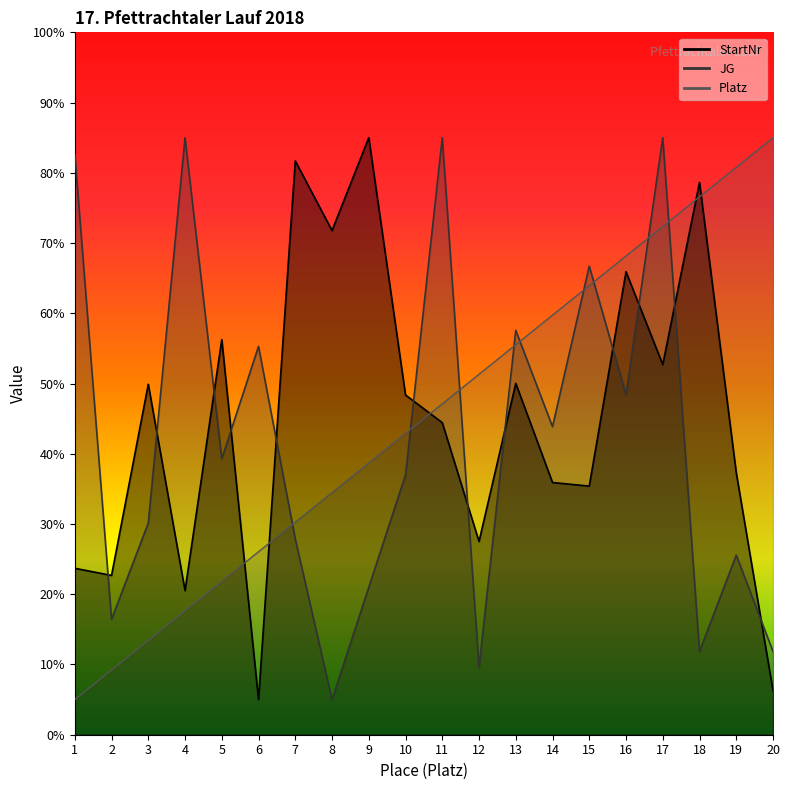

In StartNr, how many points are lower than both neighbors (excluding endpoints)?

7